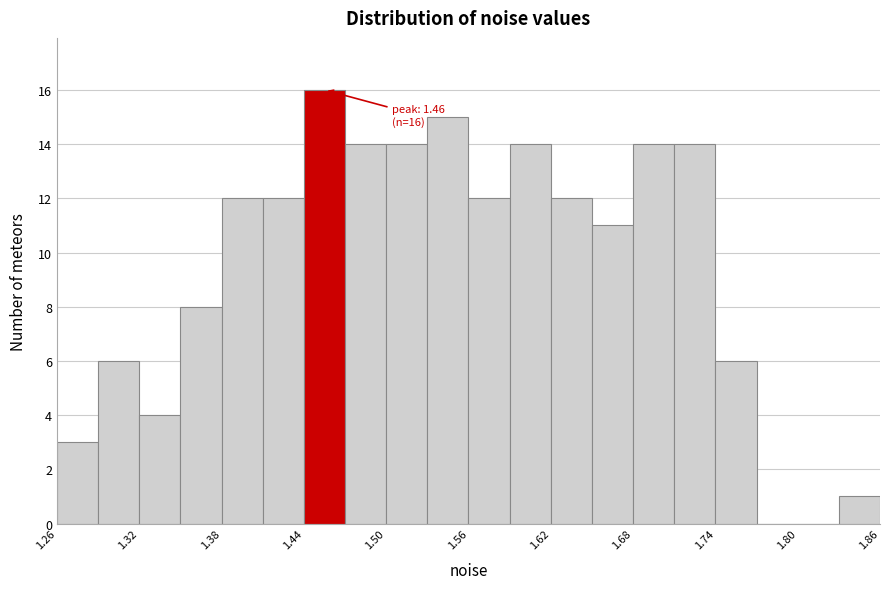

Read against the x-axis, roughly where is the centre of the tallest bar?

1.46